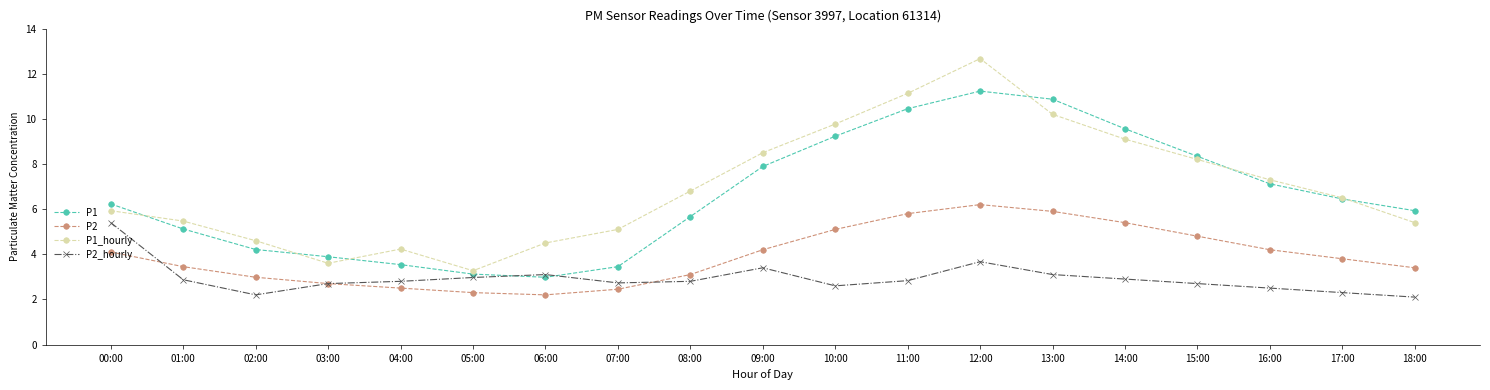

Which label corresponds to the largest value in the chart?

12:00